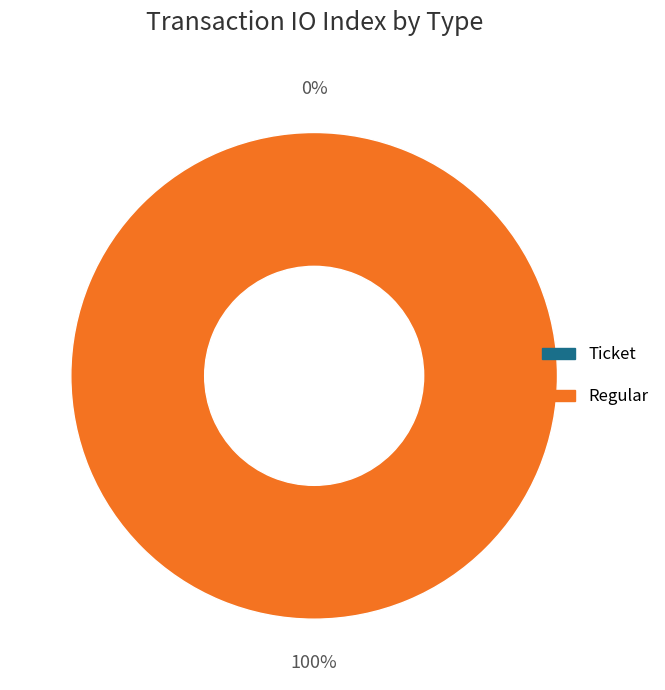

Is it true that Regular (io_index=36) is 99% of the pie?

False